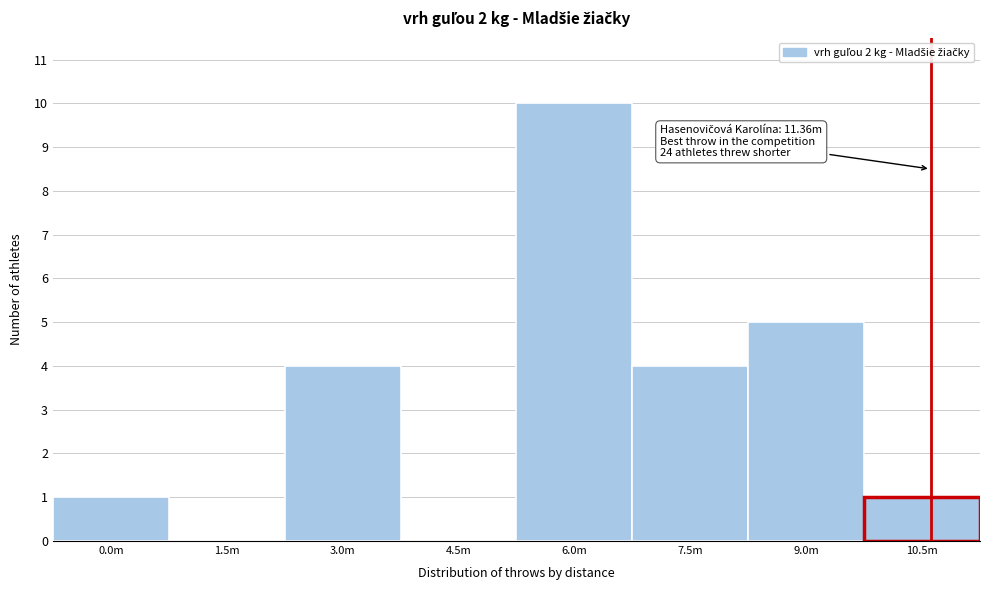

Reading left to right, extract all data points from this chart.

0.0m=1	1.5m=0	3.0m=4	4.5m=0	6.0m=10	7.5m=4	9.0m=5	10.5m=1